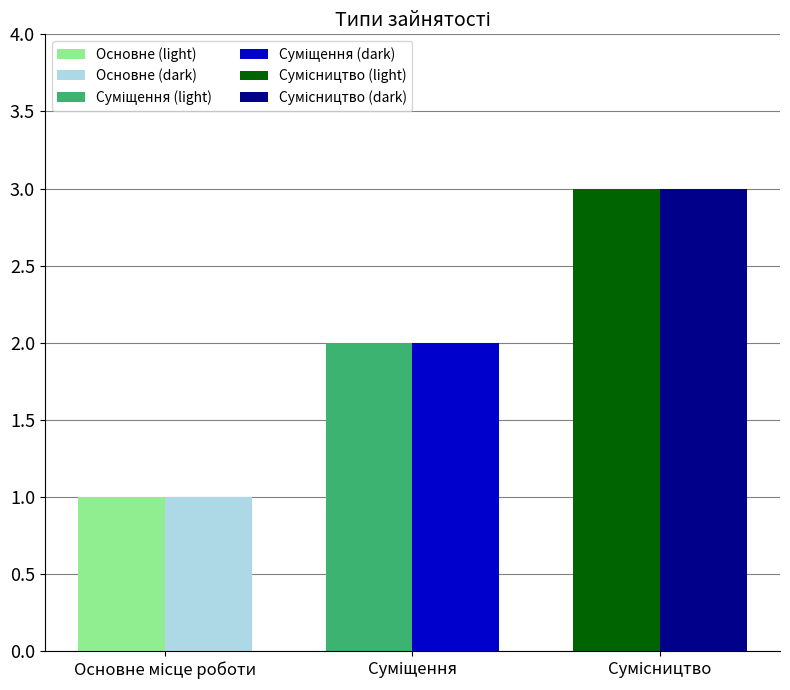

What is the greatest value displayed?

3